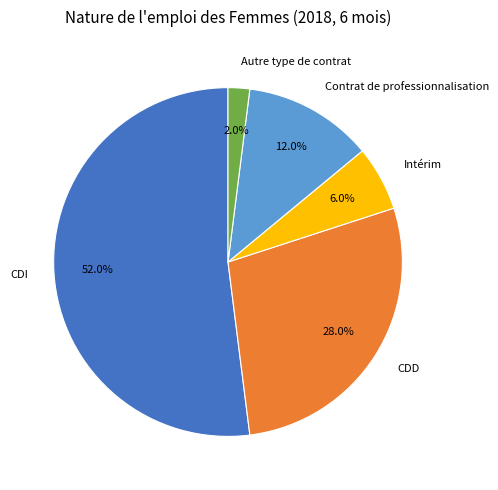

How much of the chart is everything except CDI?

48.0%